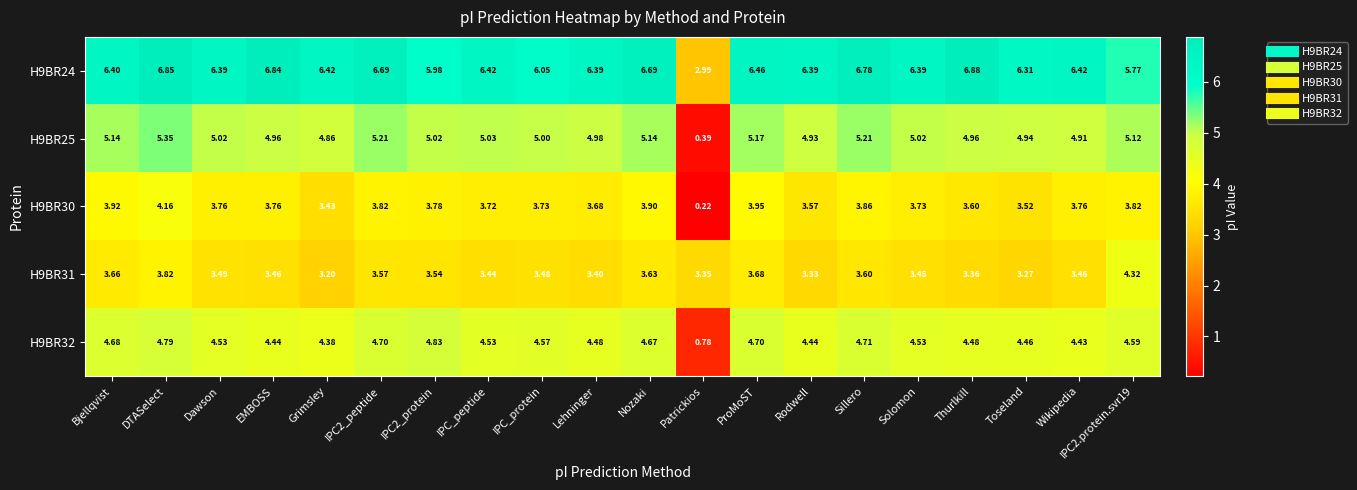

Where does the H9BR24 series first go above 6?

Bjellqvist